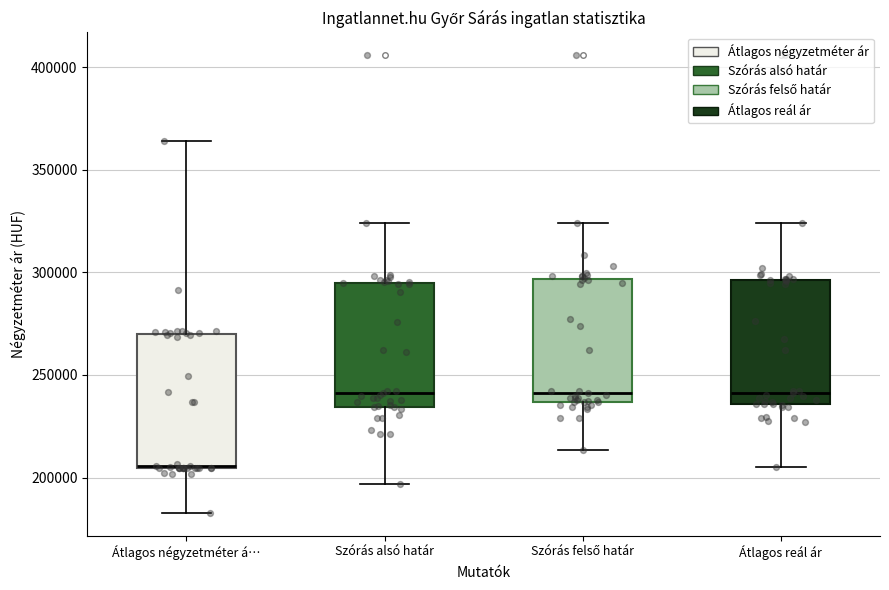

Reading left to right, transcribe this box plot: for each box, give where its median line is, the range the box spans, and where its two whiskers end, as read against the y-axis. The values are not printed on the chart, so give them approximately, as read against the axis.

Átlagos négyzetméter á…: median 205000 (drawn on the box's lower edge), box 205000 to 270000, whiskers 185000 to 365000
Szórás alsó határ: median 240000, box 235000 to 295000, whiskers 195000 to 325000
Szórás felső határ: median 240000, box 235000 to 295000, whiskers 215000 to 325000
Átlagos reál ár: median 240000, box 235000 to 295000, whiskers 205000 to 325000